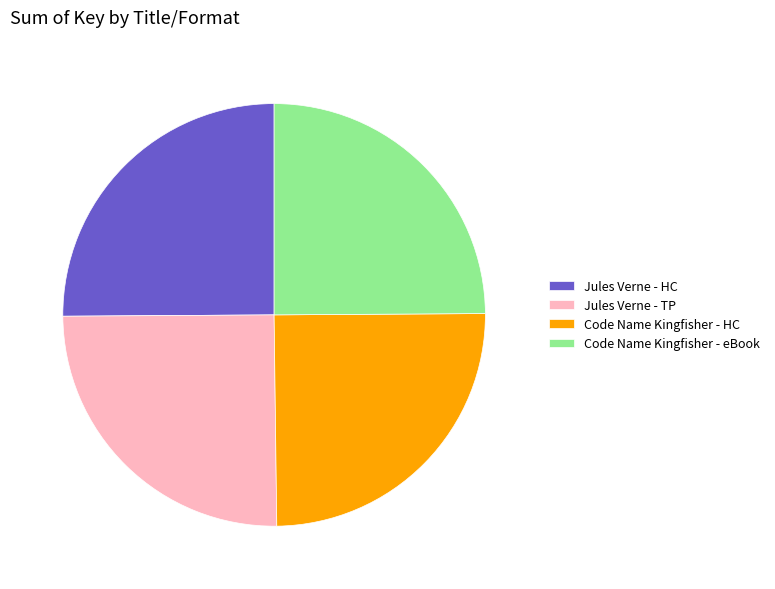

Does Code Name Kingfisher - eBook represent more than half of the total?

No